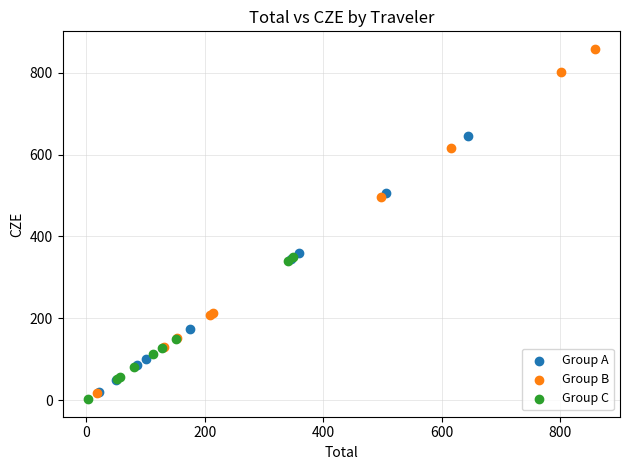

Which series has the largest Y range (max minus min)?

Group B